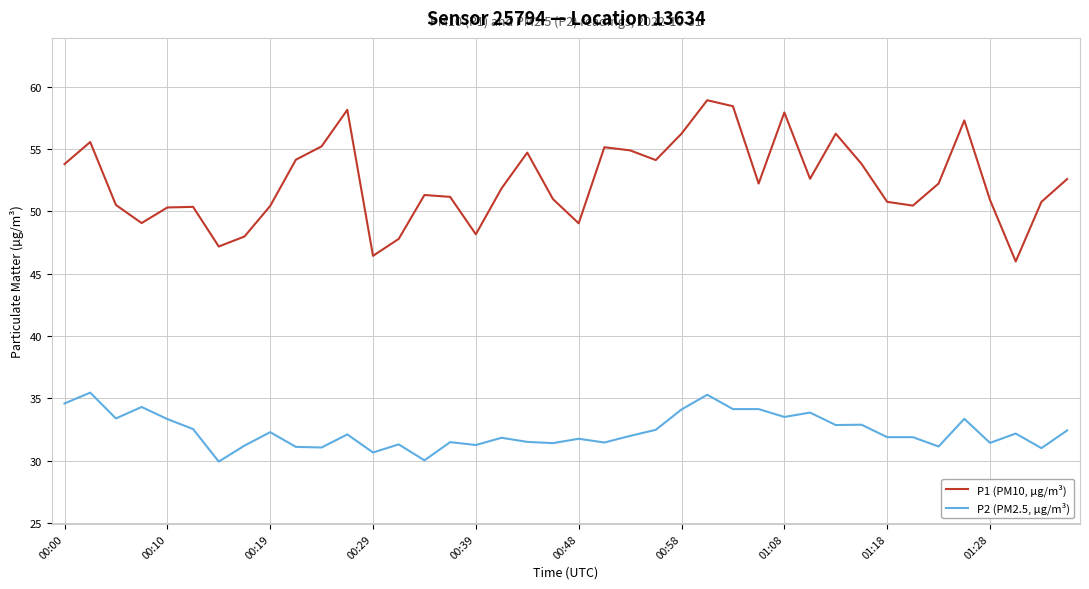

Which series has the widest spread of values?

P1 (PM10, µg/m³)